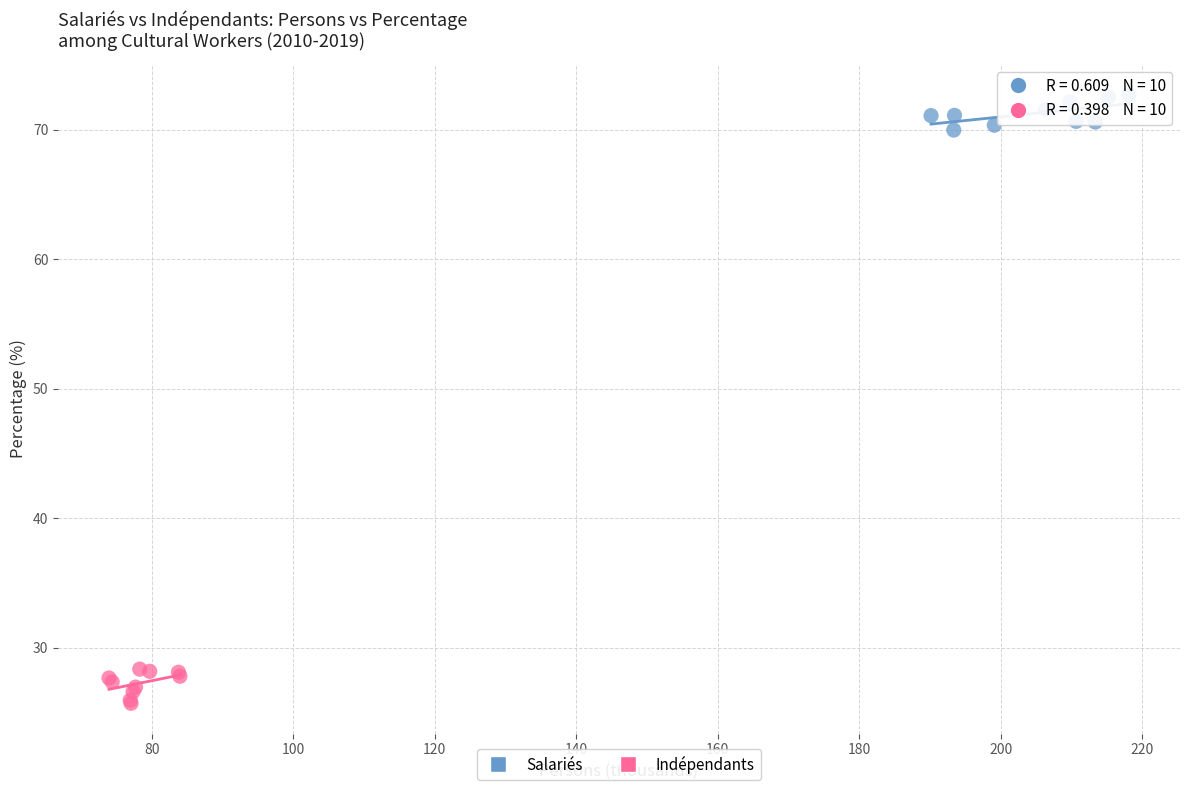

Which series reaches the maximum Y coordinate?

Salariés